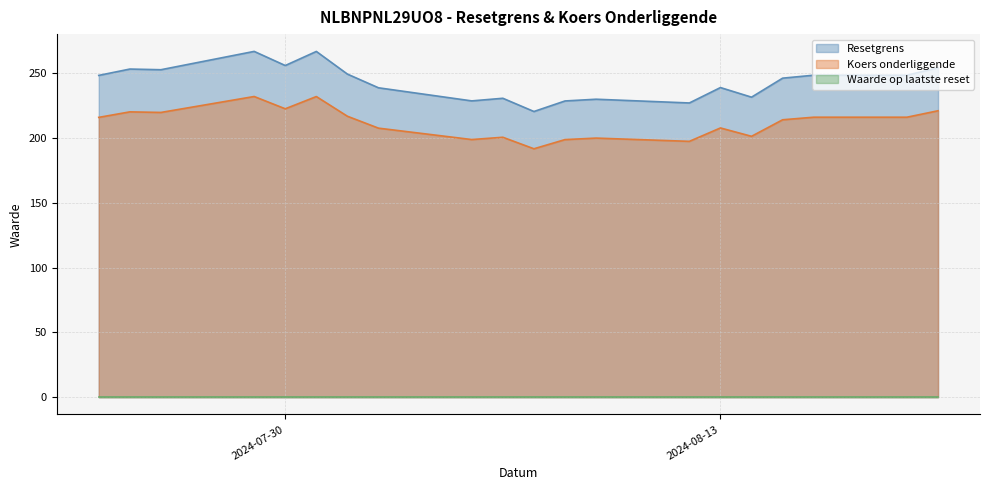

Count the number of data series in this chart.

3